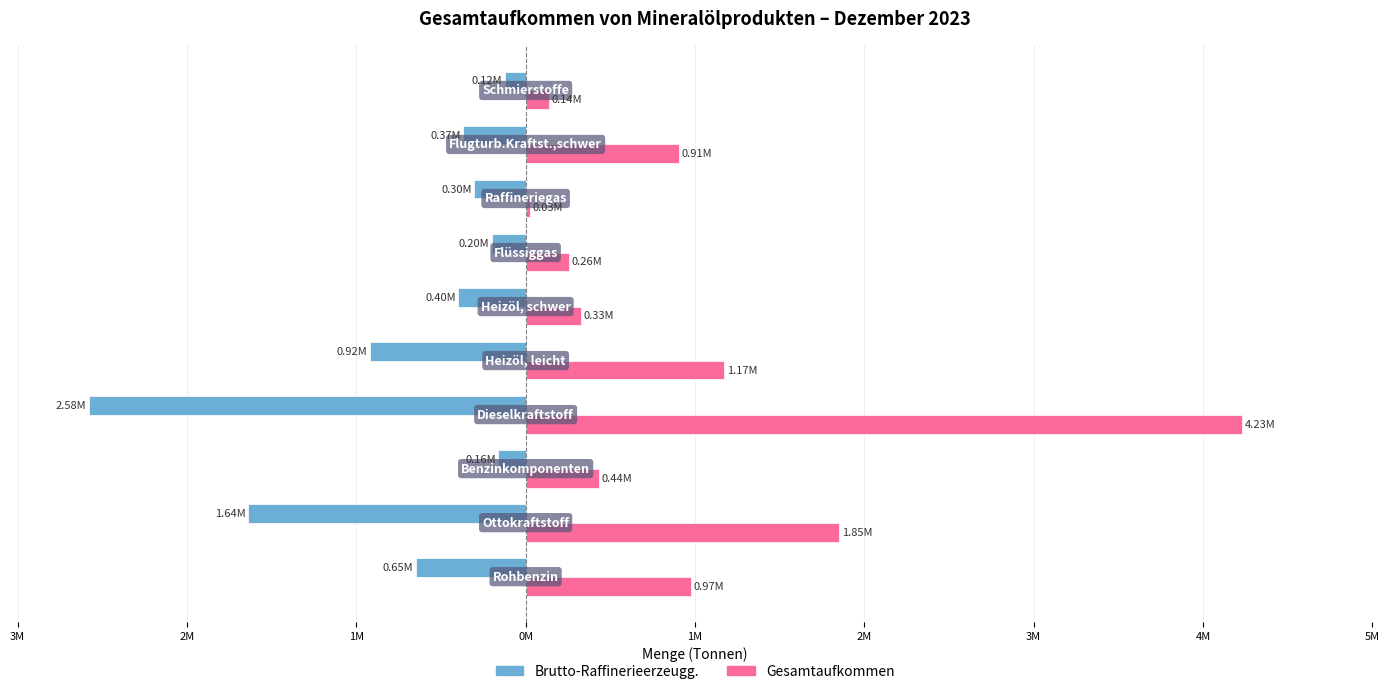

What are all the series names shown in the legend?

Brutto-Raffinerieerzeugg., Gesamtaufkommen